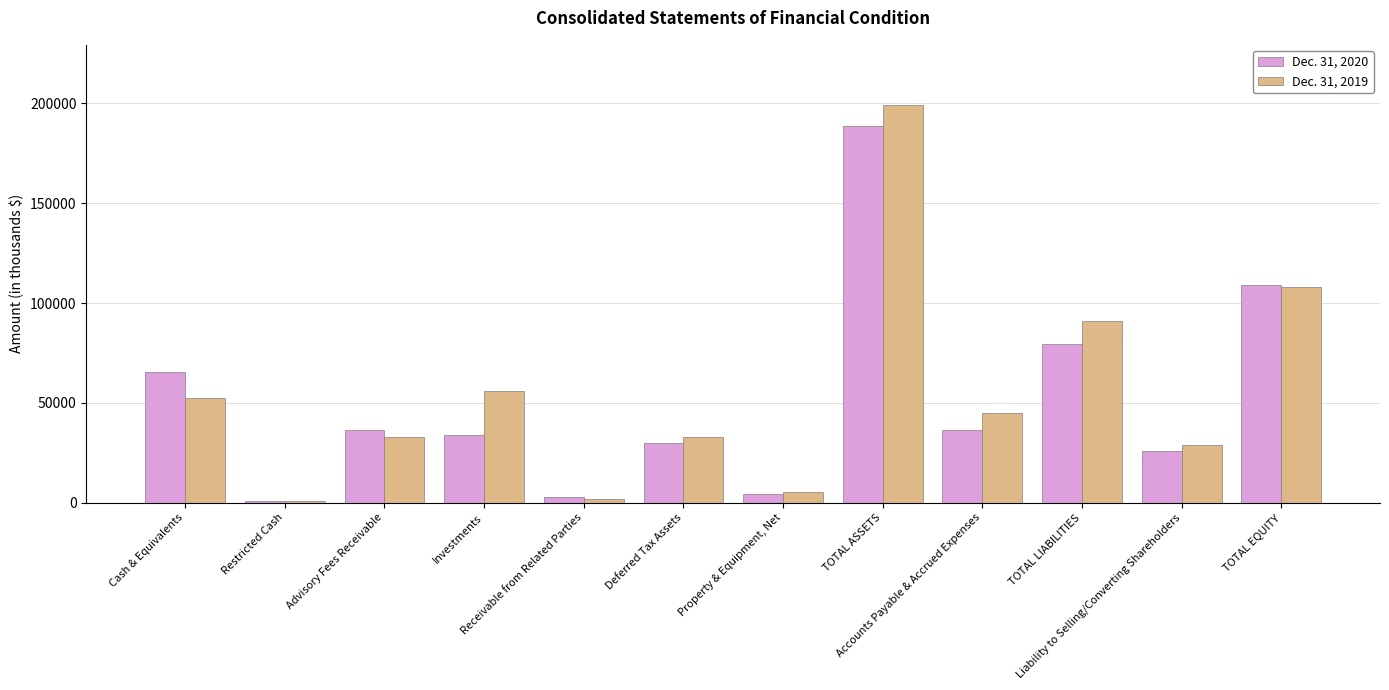

At how many categories does at least one series exceed 72770?

3